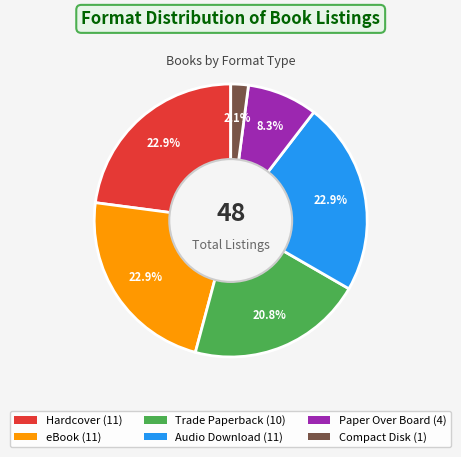

What percentage is the Hardcover slice, to the nearest percent?

23%